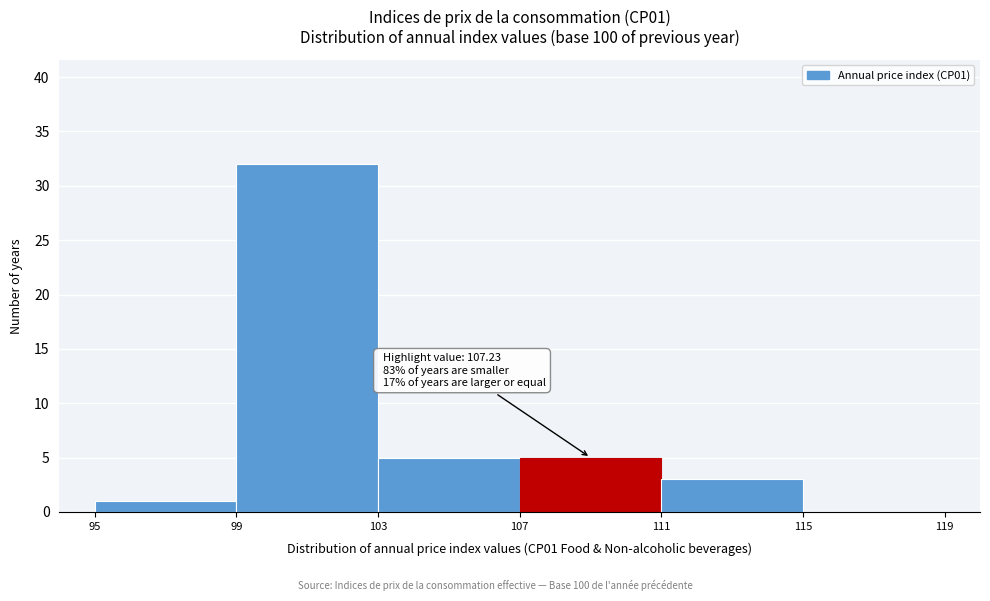

Over which range of the x-axis is the bar tallest?

99 to 103